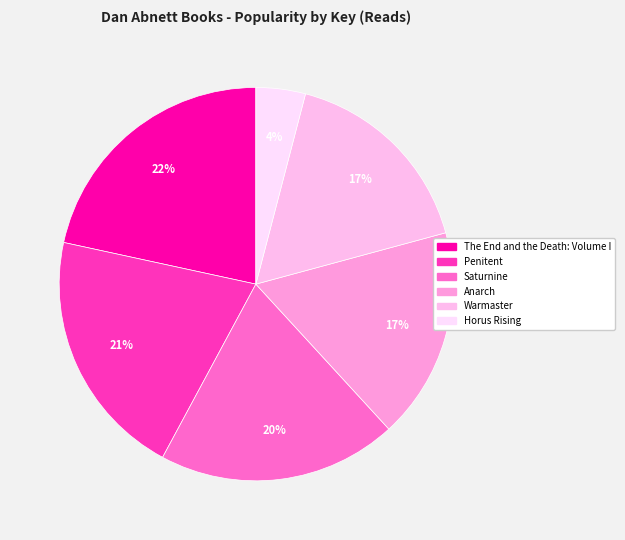

Do Penitent and Horus Rising together represent more than half of the pie?

No